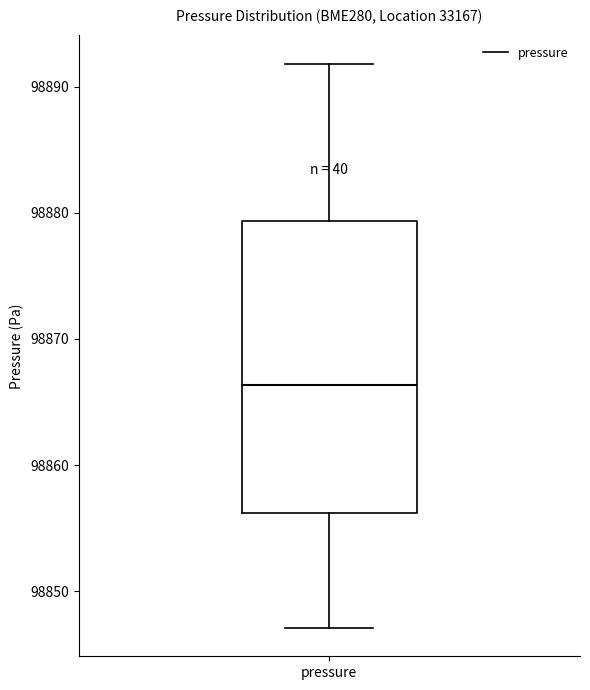

Read this box plot against the y-axis: the position of the median line, the range covered by the box, and the ends of both whiskers. The values are not printed on the chart, so give them approximately, as read against the axis.

median 98866, box 98856 to 98879, whiskers 98847 to 98892